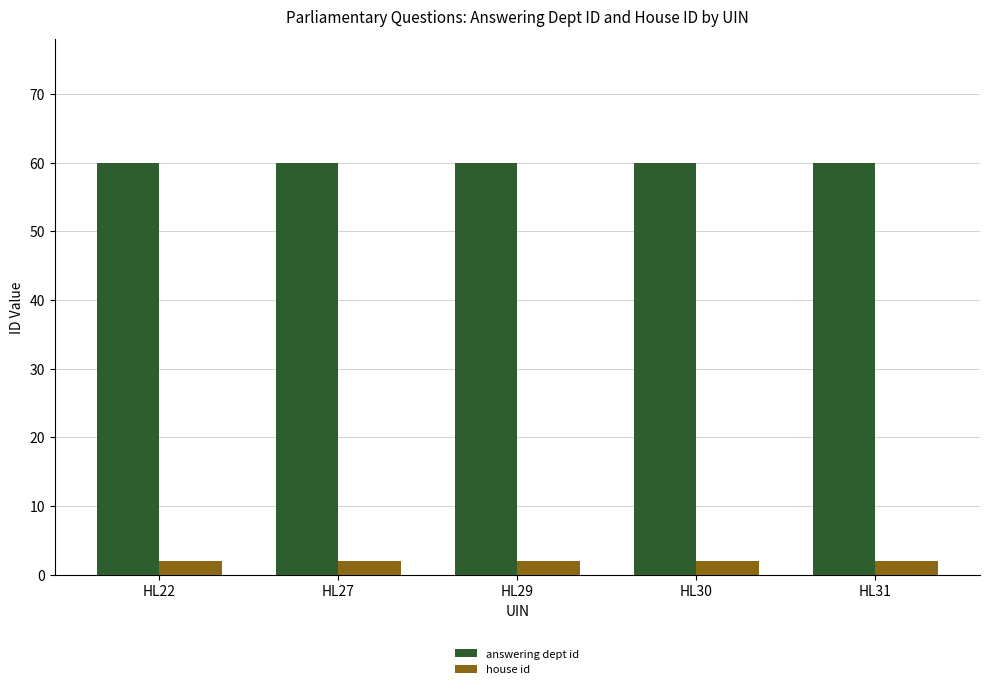

Rank the series at HL30 from lowest to highest value.

house id, answering dept id